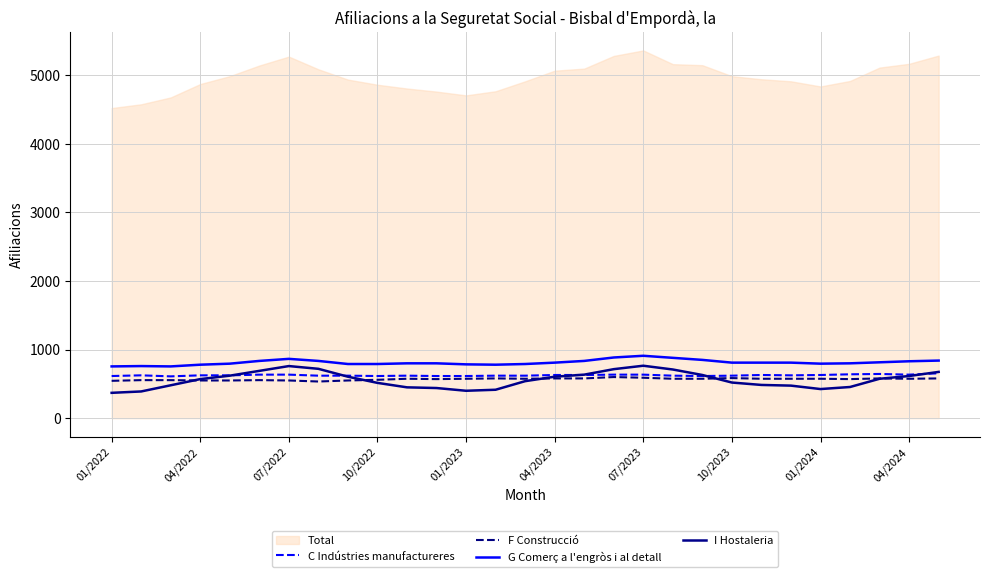

The value of F Construcció at 04/2023 is 157. True or false?

False